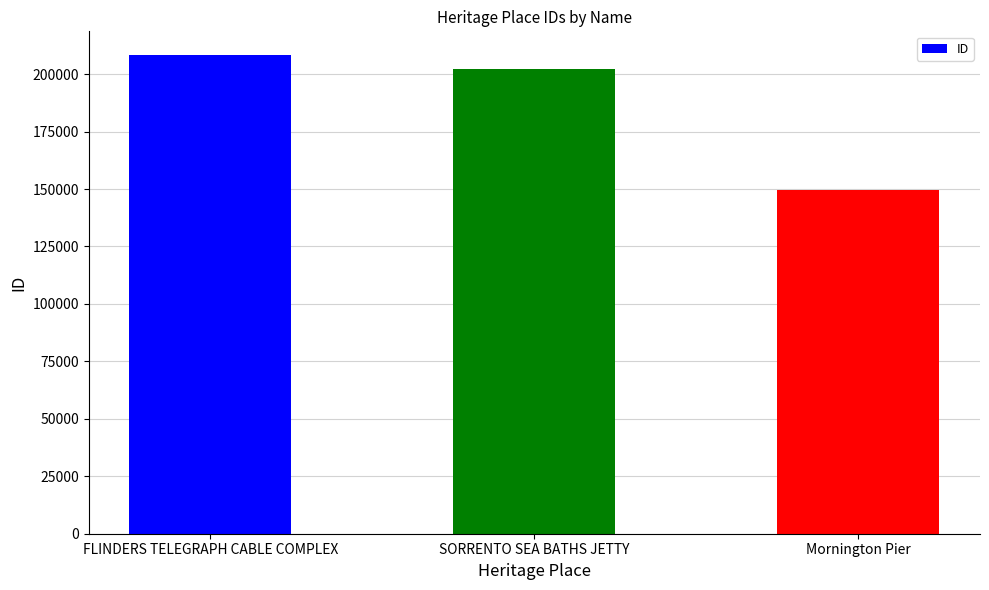

How many bars are there in total?

3